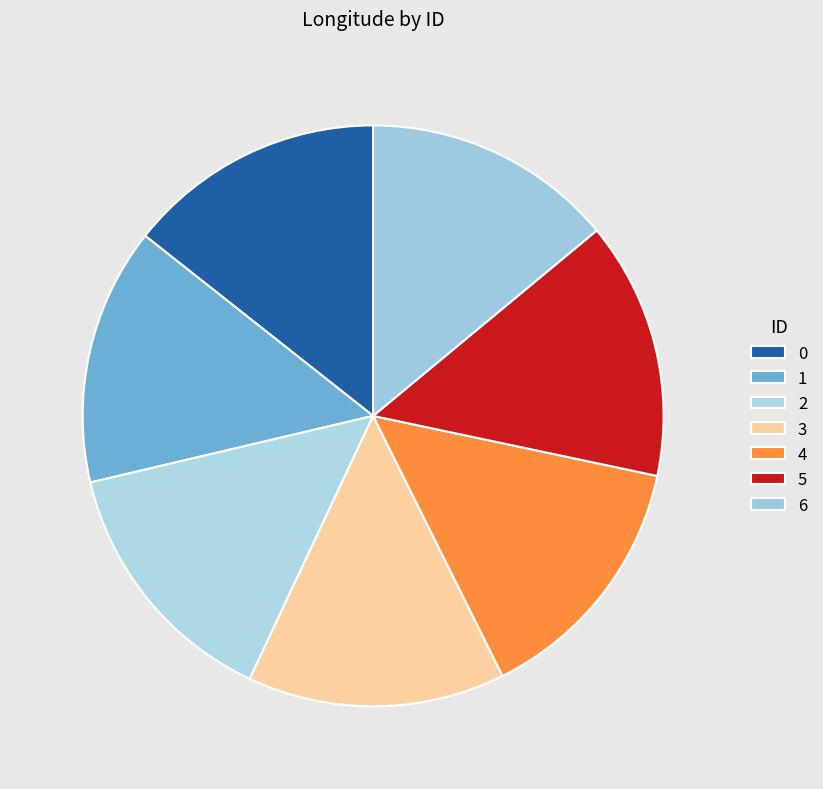

What portion of the pie excludes 2?

85.7%